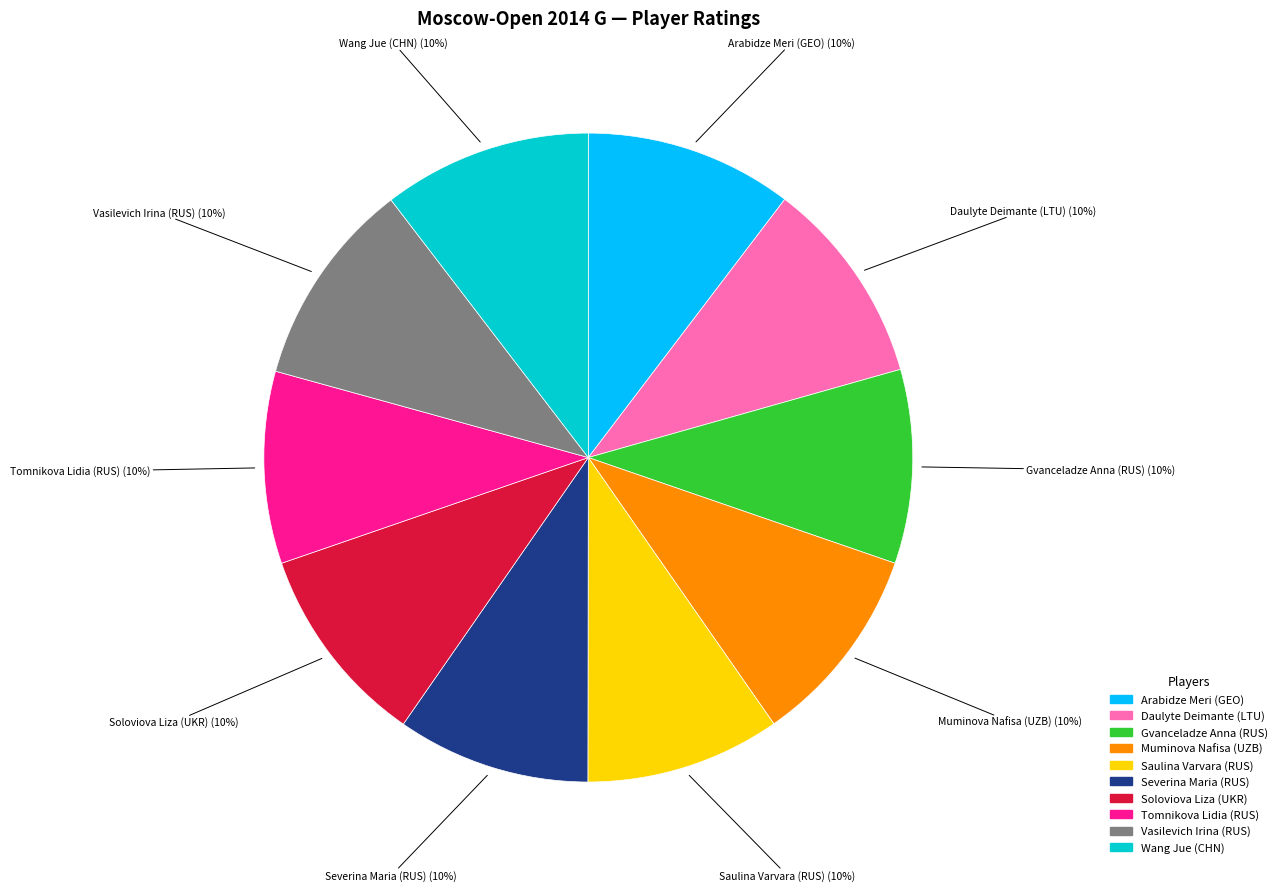

Do Wang Jue (CHN) and Vasilevich Irina (RUS) together represent more than half of the pie?

No